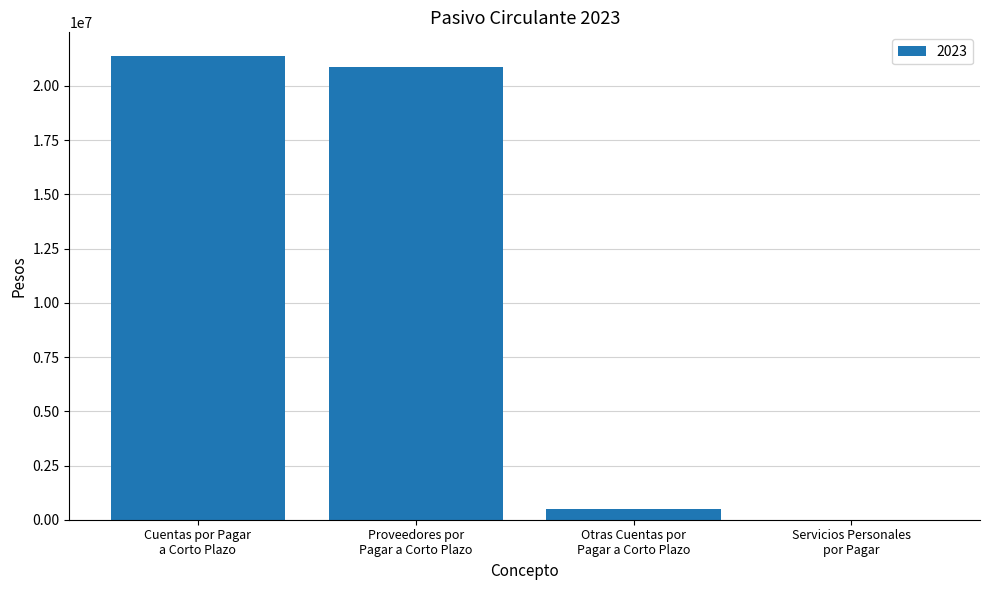

Reading left to right, transcribe all the data shown in this chart.

21403987	20893330	510657	0